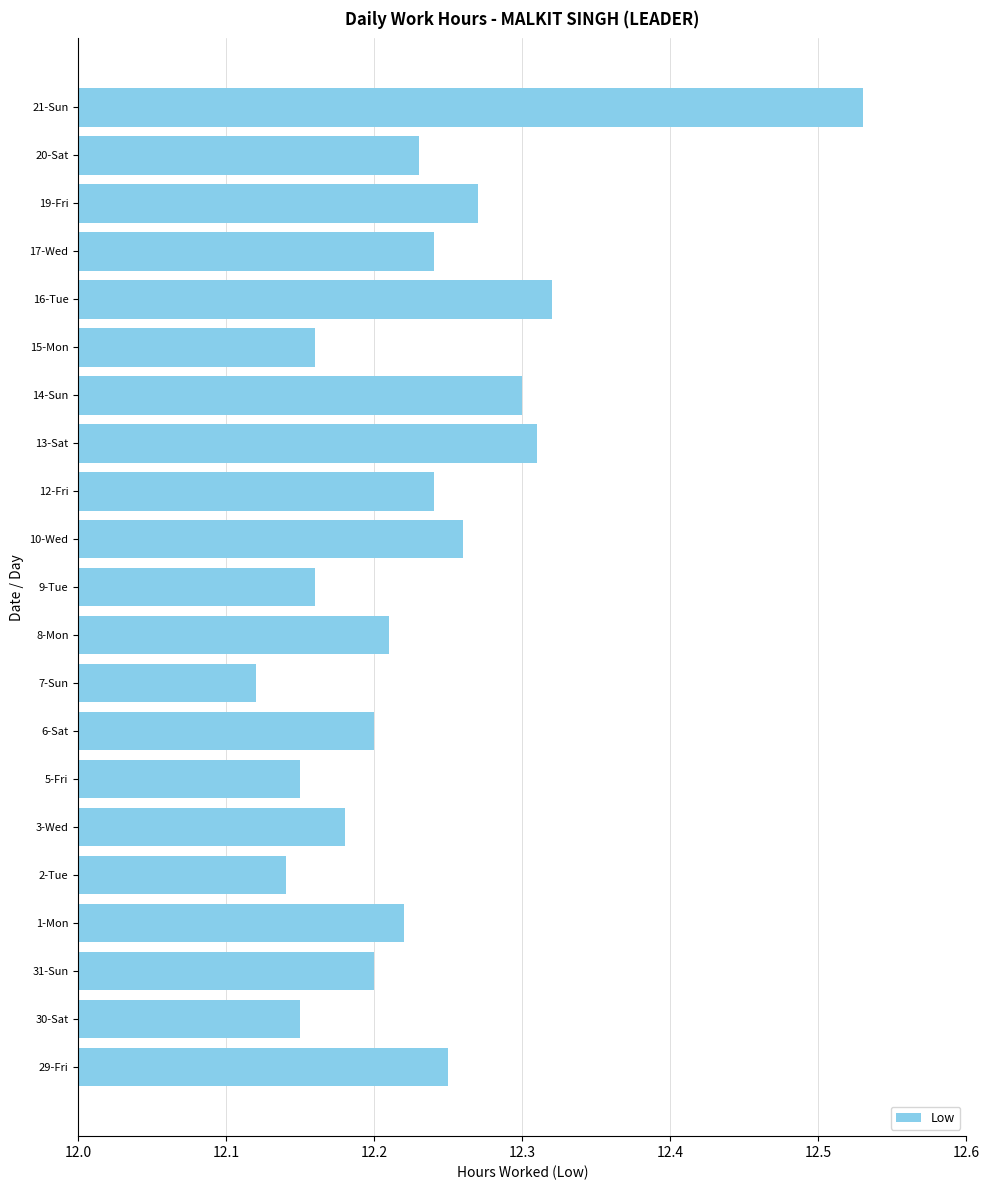

What is the change in value from 31-Sun to 10-Wed?

+0.1